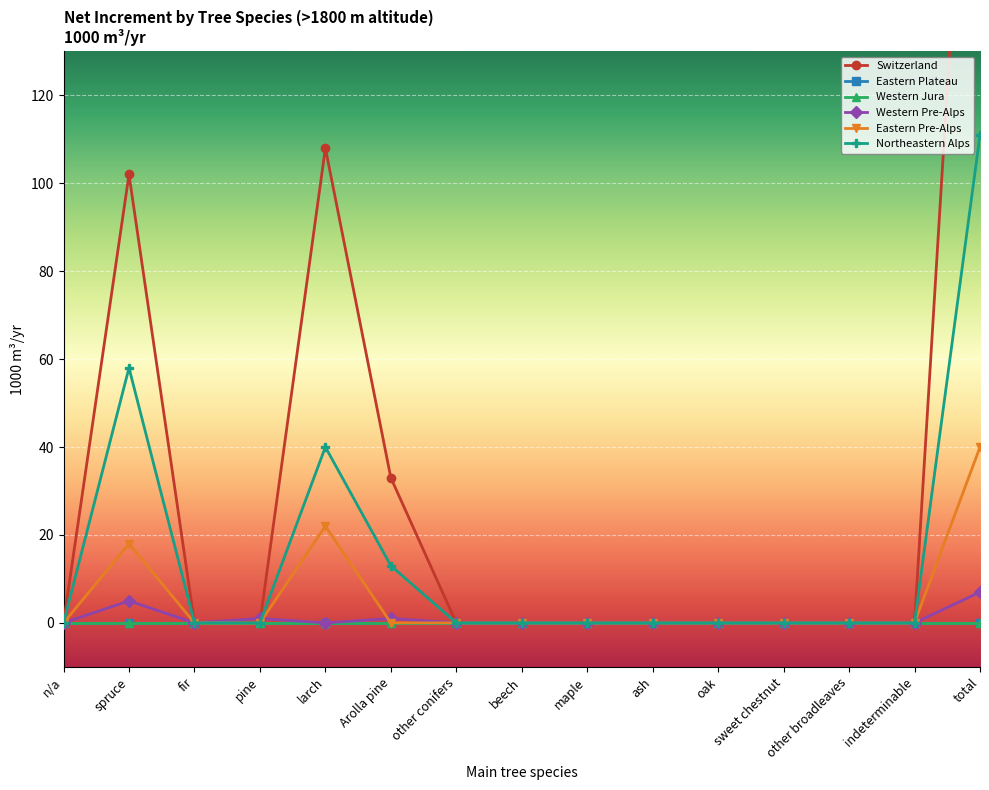

Which series ends up on top after the final intersection of Western Pre-Alps and Switzerland?

Switzerland